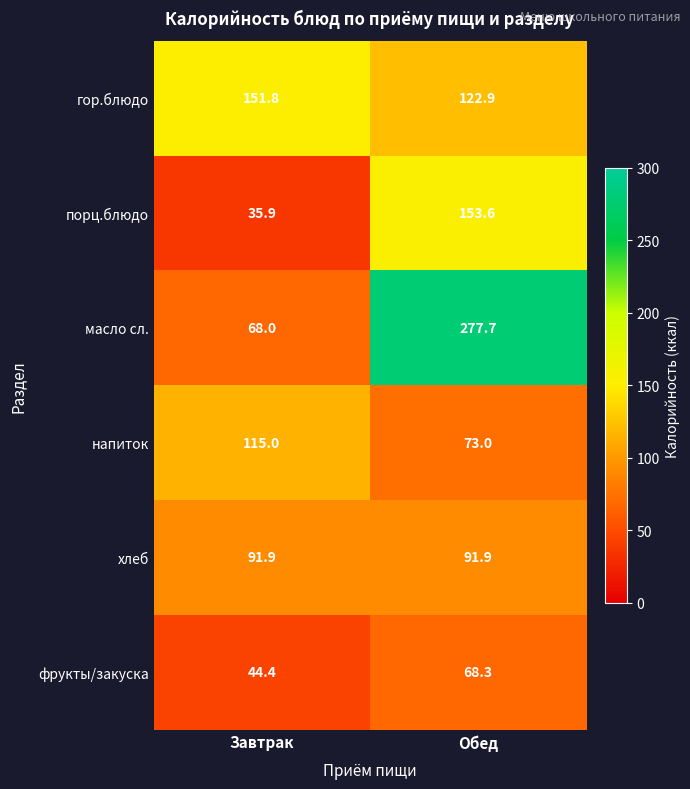

Count the number of data series in this chart.

6